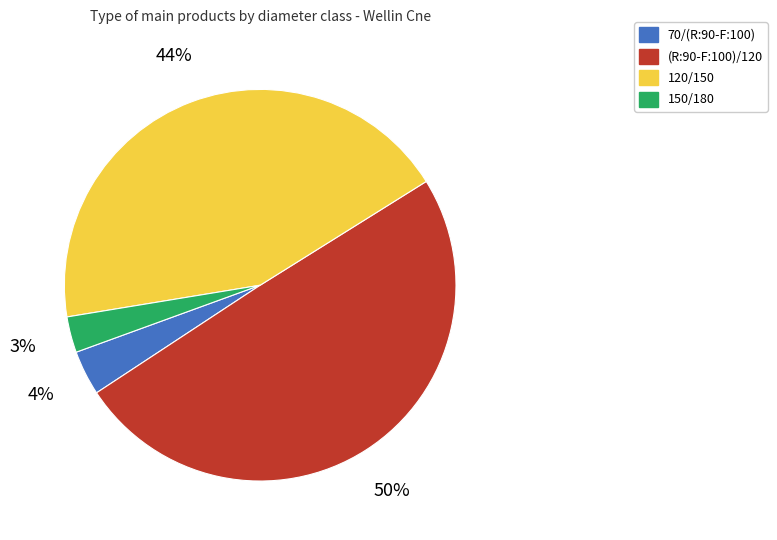

Do 150/180 and 70/(R:90-F:100) together represent more than half of the pie?

No